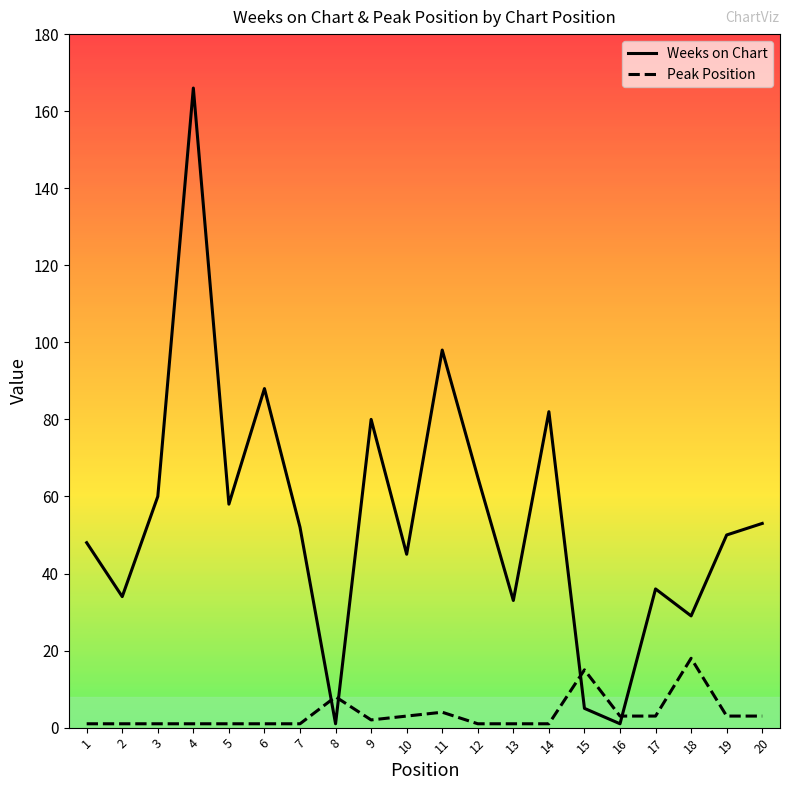

Which series changed the most between 11 and 13?

Weeks on Chart